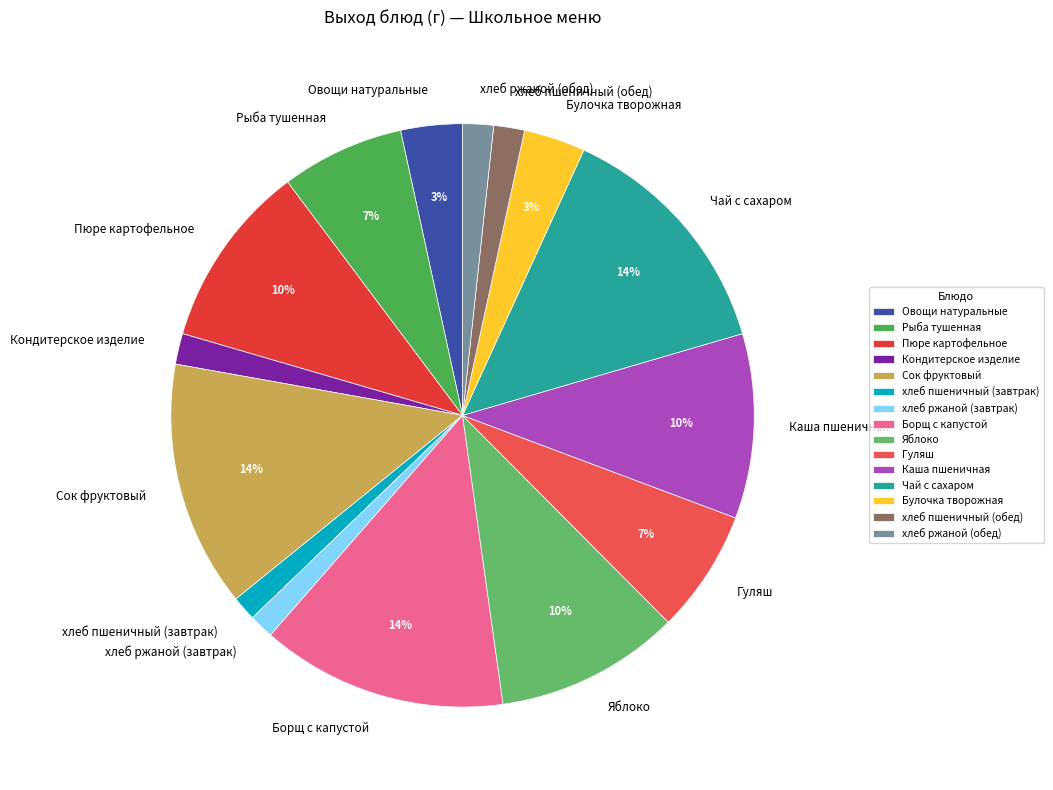

Do Кондитерское изделие and хлеб ржаной (обед) together represent more than half of the pie?

No